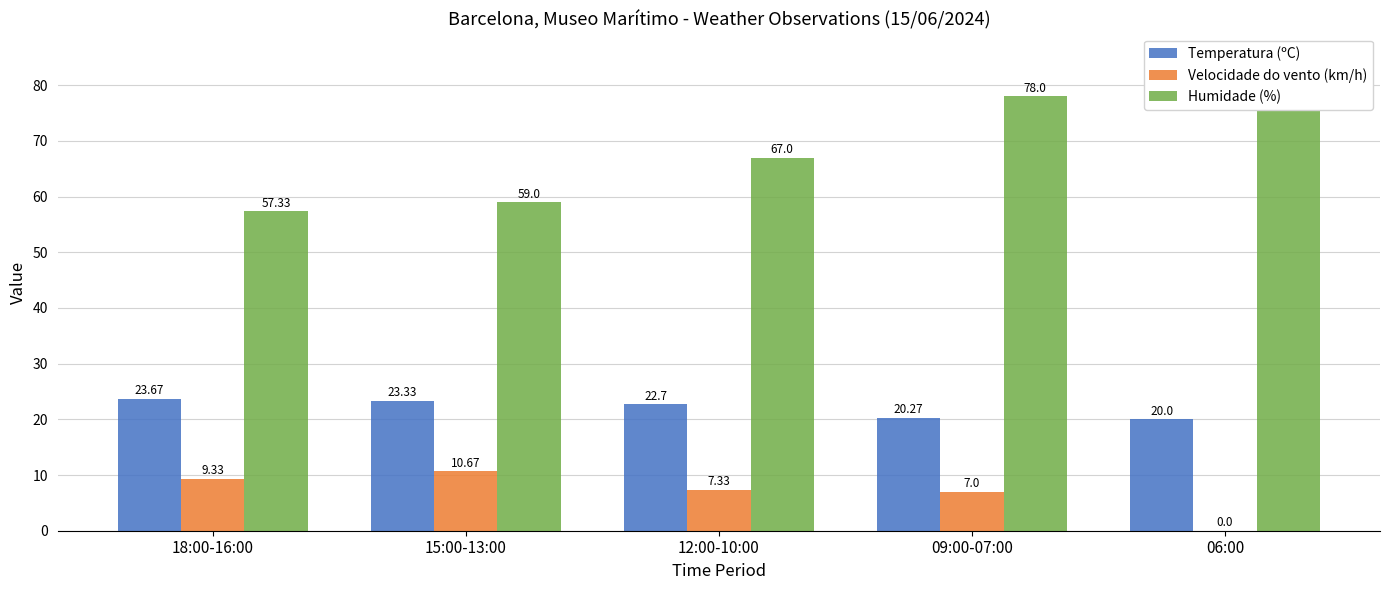

Are the bars horizontal?

No